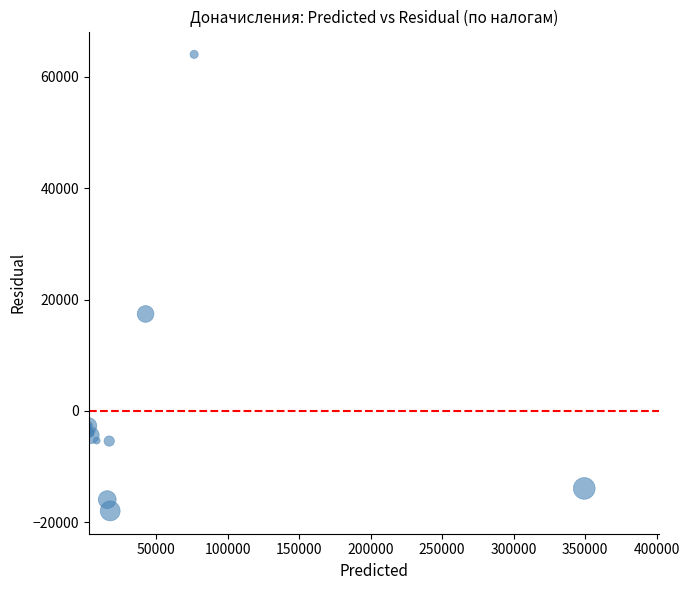

What Y value in the scatter plot is closest to 23052?

17426.6